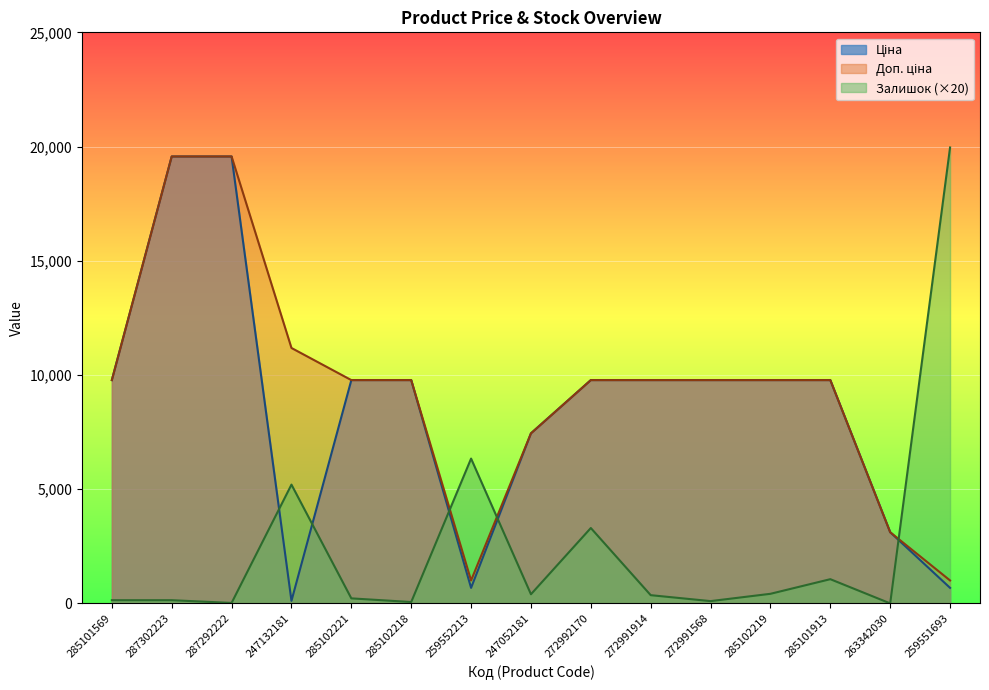

What is the lowest value of the Доп. ціна series?

1004.1